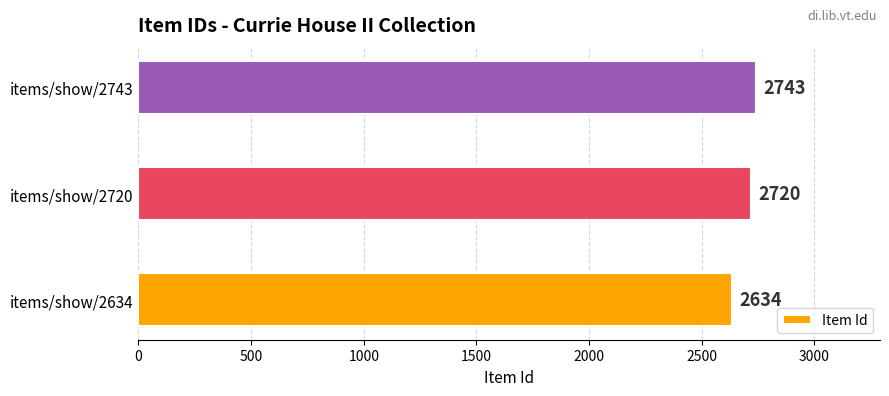

List the labels in order of value, smallest first.

items/show/2634, items/show/2720, items/show/2743